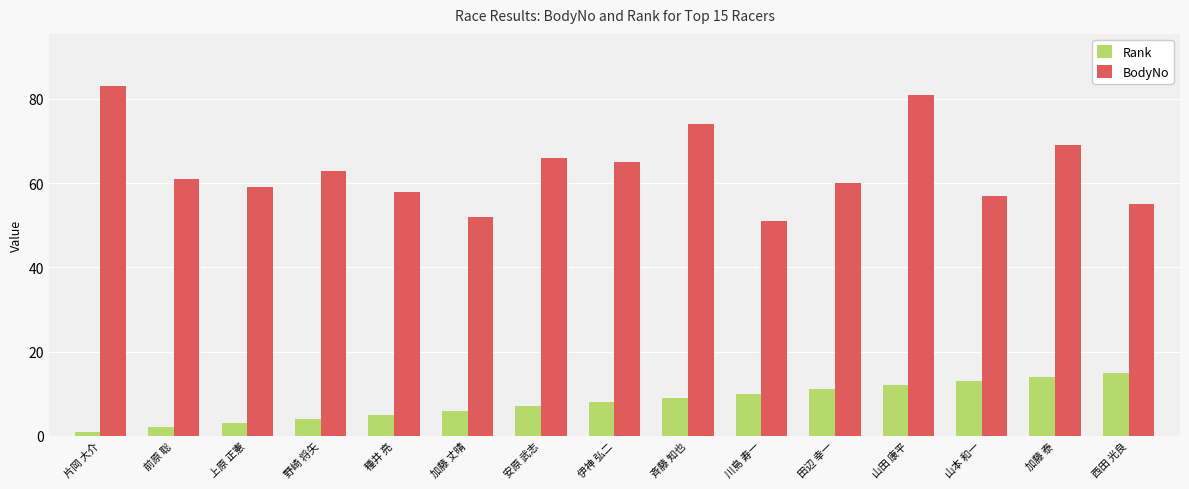

What are all the series names shown in the legend?

Rank, BodyNo